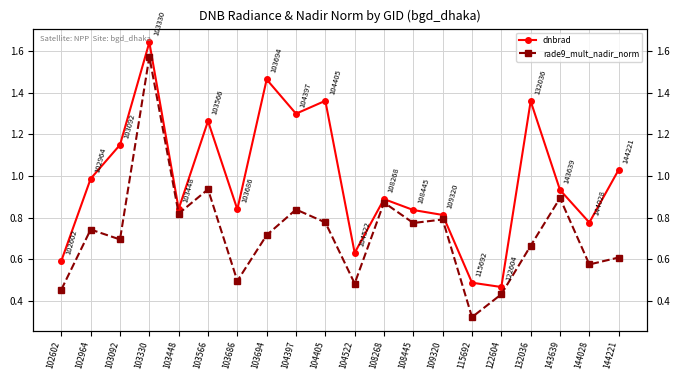

Is this an area chart (filled region under the line)?

No